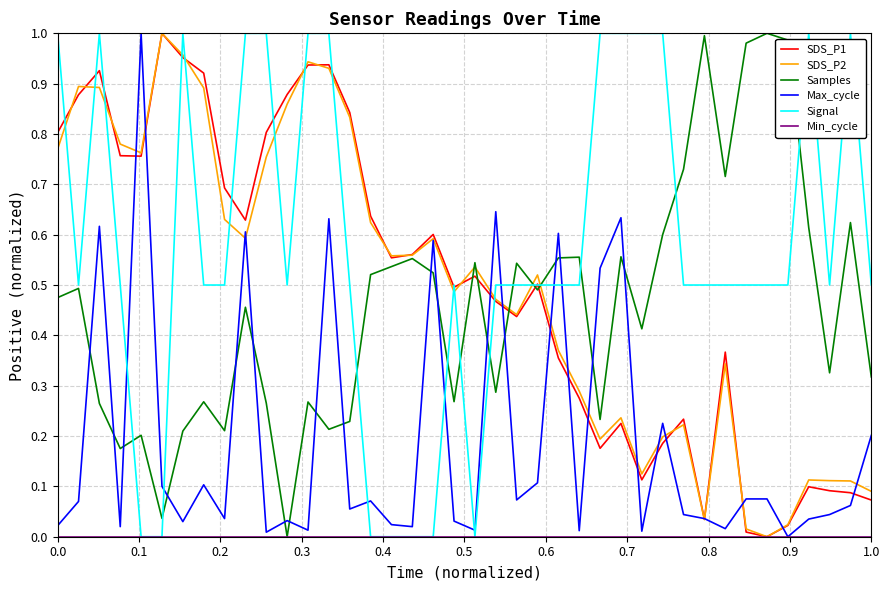

Which series has the largest total across all categories?

Signal